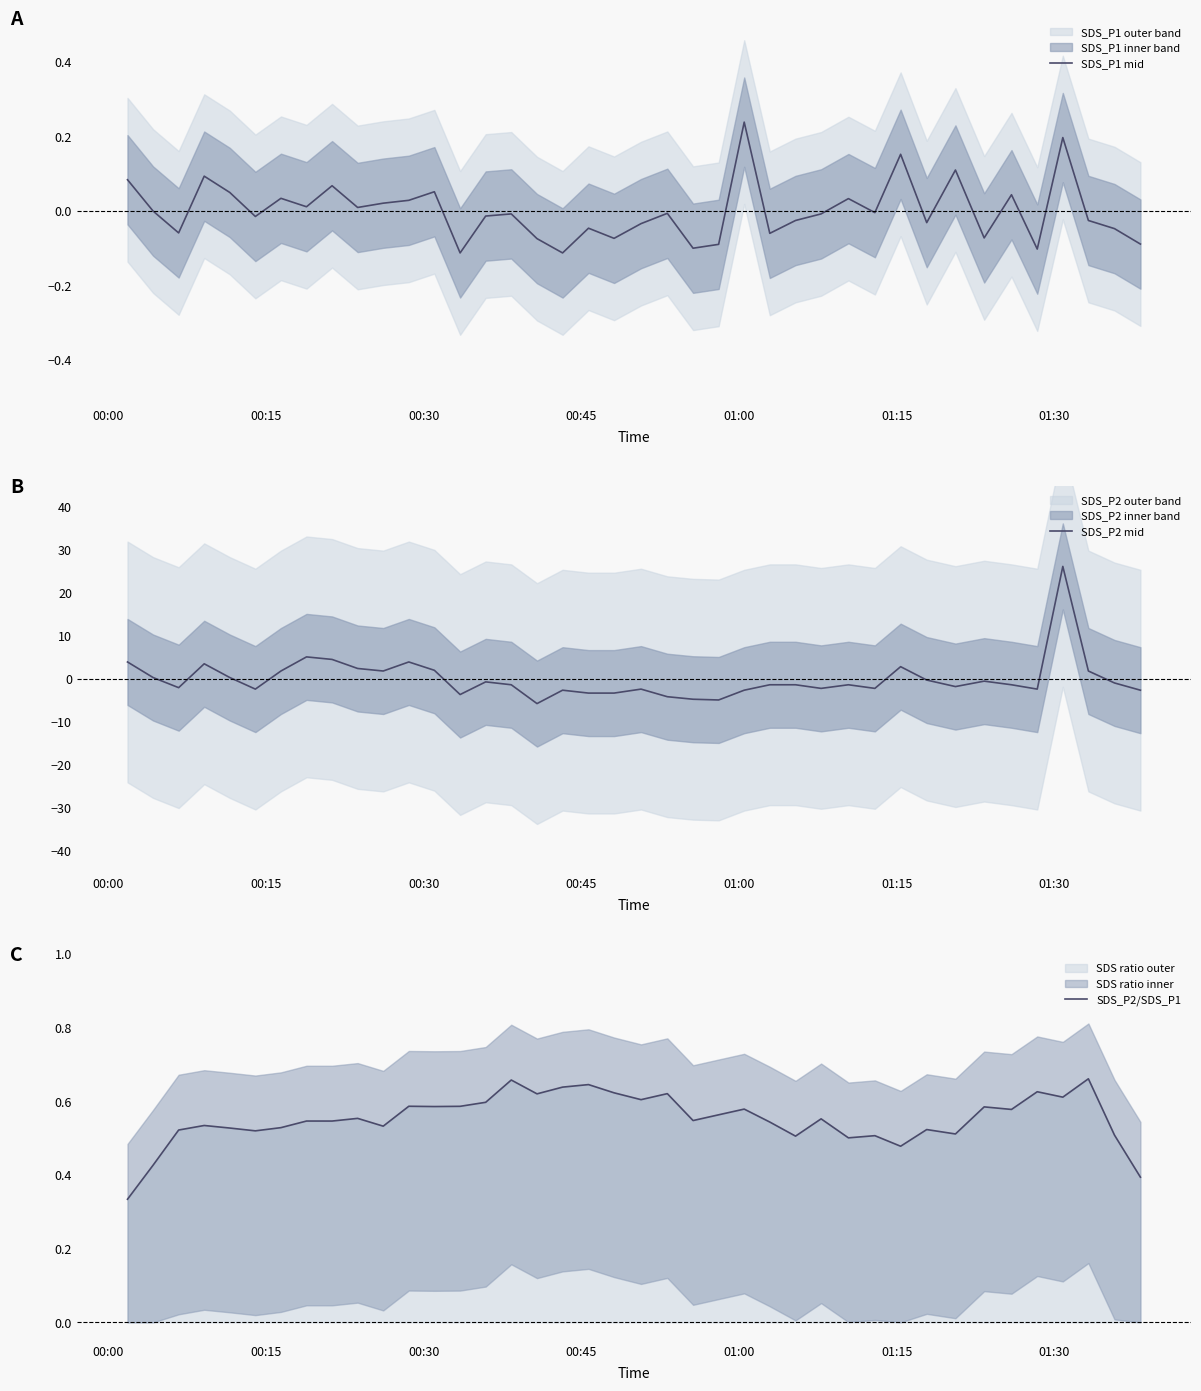

What is the maximum value for SDS_P2 mid?

26.2